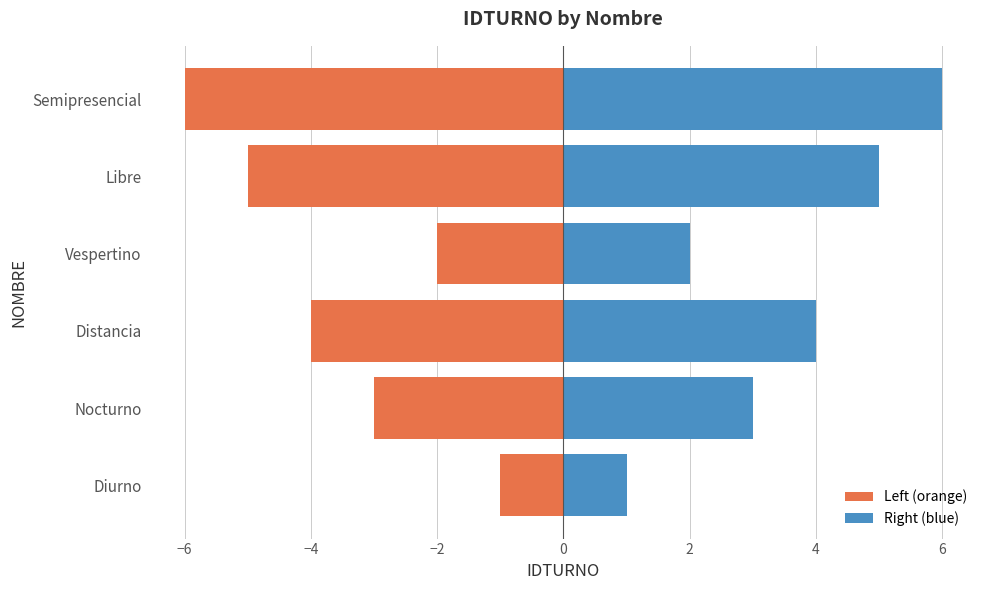

Rank the series at Vespertino from lowest to highest value.

Left (orange), Right (blue)